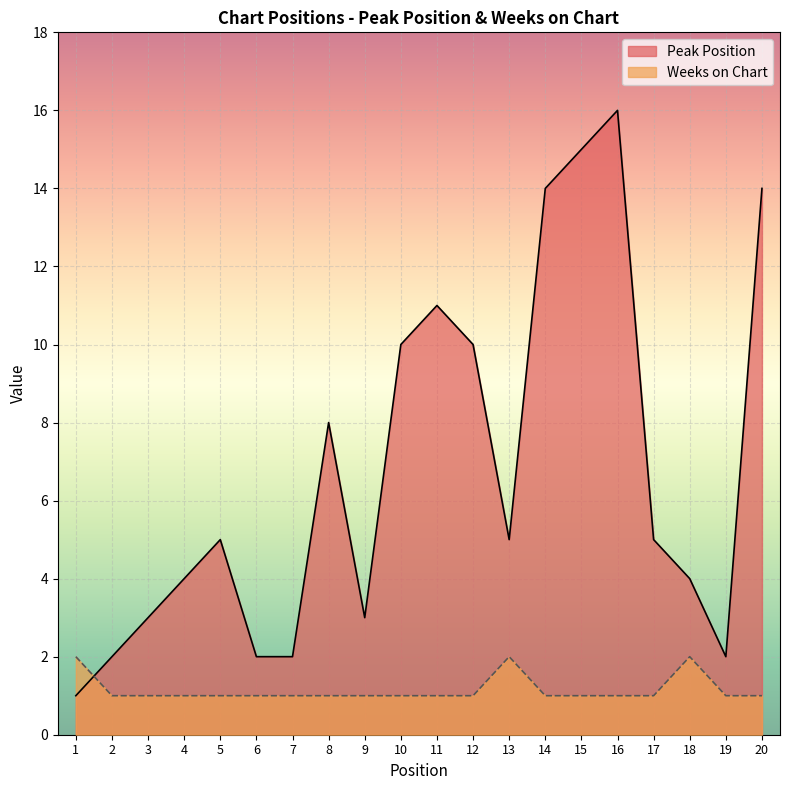

Reading left to right, list all the values displayed in this chart.

Peak Position: 1=1	2=2	3=3	4=4	5=5	6=2	7=2	8=8	9=3	10=10	11=11	12=10	13=5	14=14	15=15	16=16	17=5	18=4	19=2	20=14
Weeks on Chart: 1=2	2=1	3=1	4=1	5=1	6=1	7=1	8=1	9=1	10=1	11=1	12=1	13=2	14=1	15=1	16=1	17=1	18=2	19=1	20=1